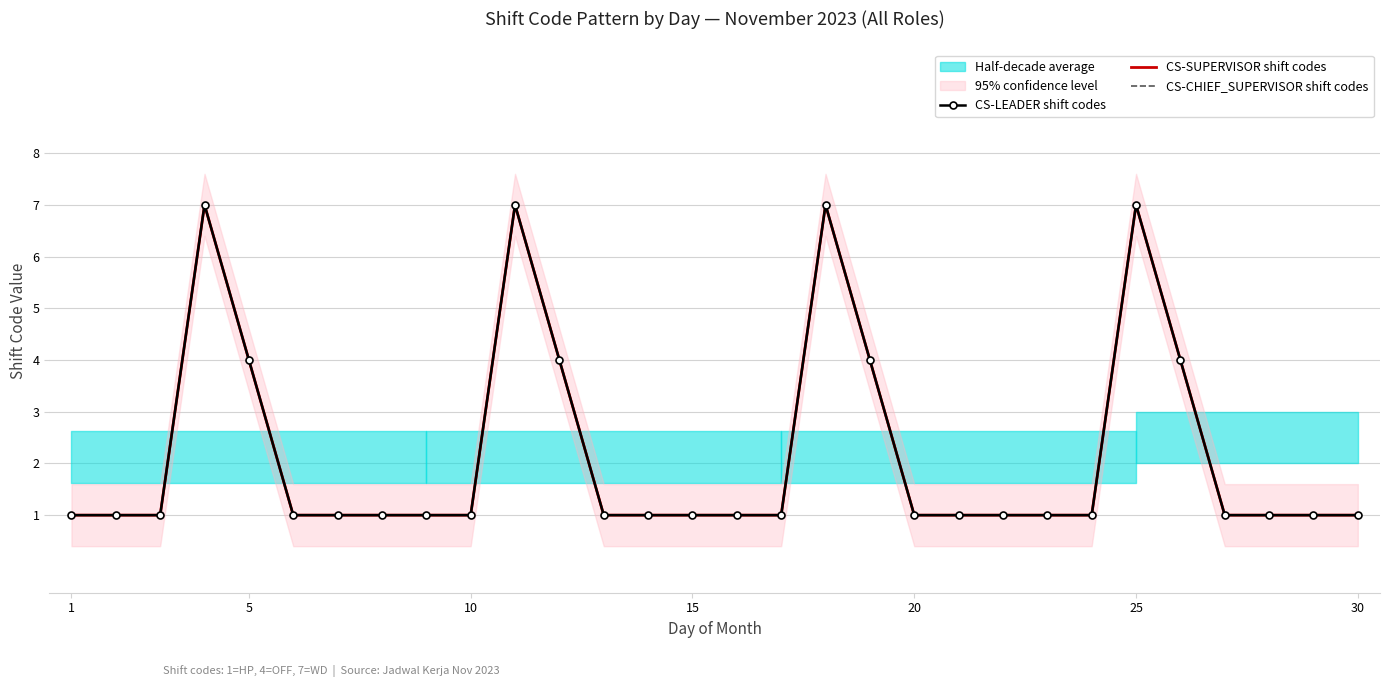

In CS-LEADER shift codes, how many points are higher than both neighbors (excluding endpoints)?

4